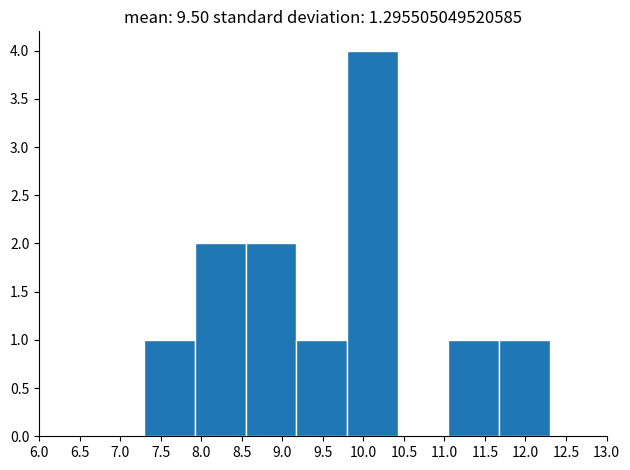

Reading left to right, list every bar in this chart as the range it spans on the x-axis followed by its height. Neither the bar edges nor the heights are printed on the chart, so give them approximately, as read against the axes.

7.300 to 7.925: 1
7.925 to 8.550: 2
8.550 to 9.175: 2
9.175 to 9.800: 1
9.800 to 10.425: 4
10.425 to 11.050: 0
11.050 to 11.675: 1
11.675 to 12.300: 1